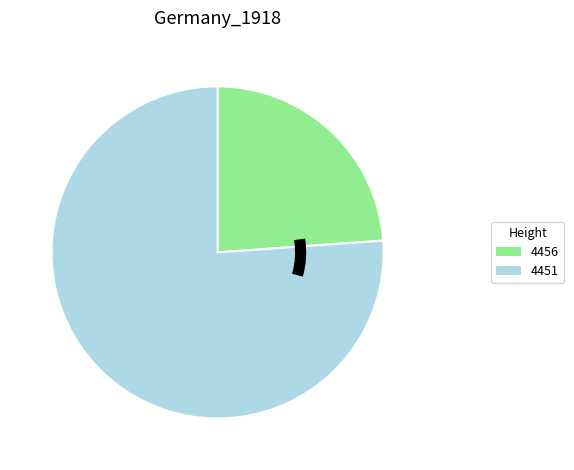

How many segments does this pie chart have?

2